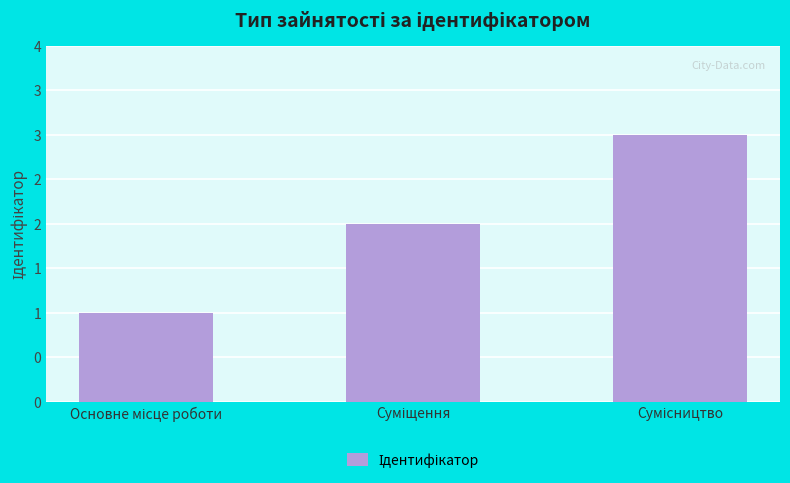

What is the greatest value displayed?

3